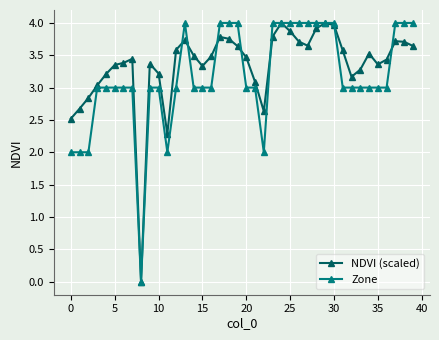

True or false: NDVI (scaled) has more than 1 points higher than both neighbors.

True